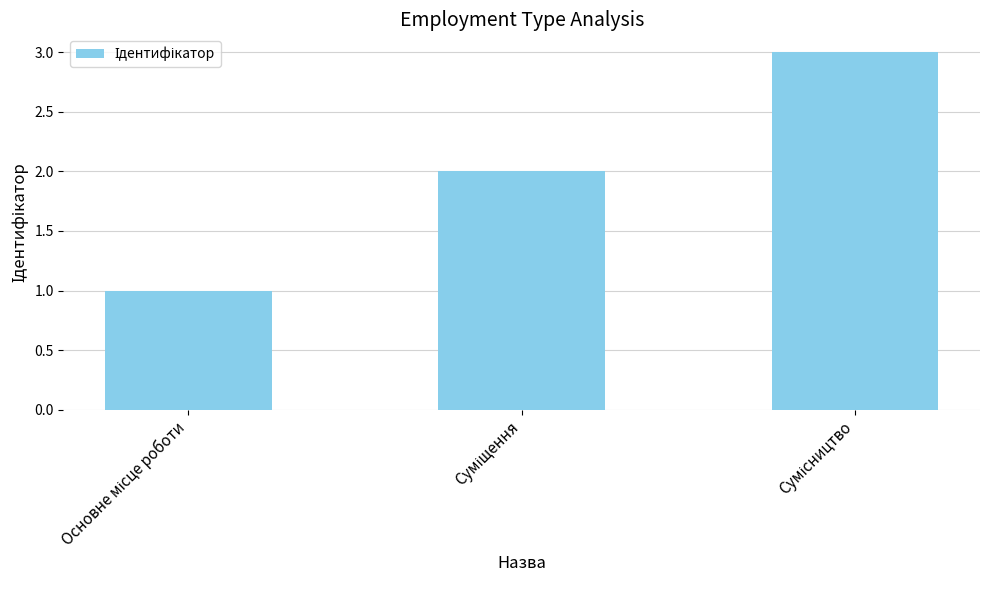

How many data points are less than 2?

1